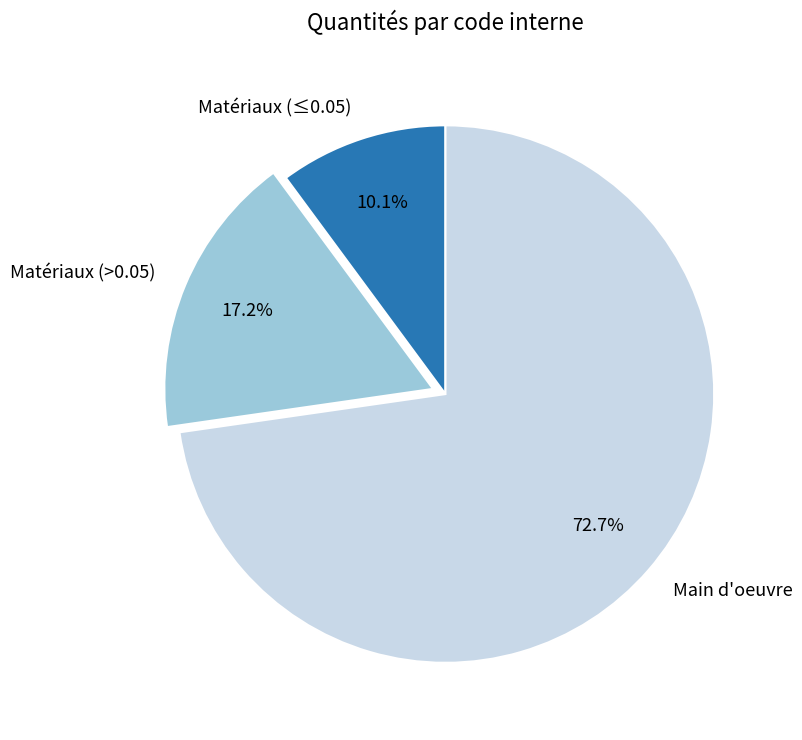

Which category has the biggest portion of the pie?

Main d'oeuvre